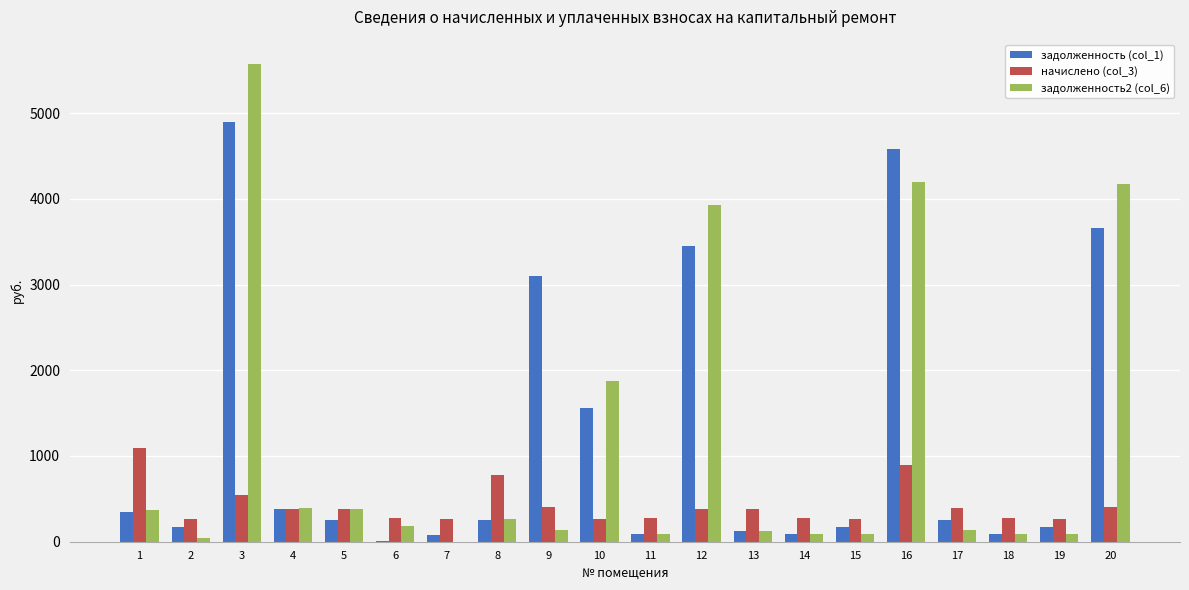

Is it true that начислено (col_3) equals 386.6 at 13?

True